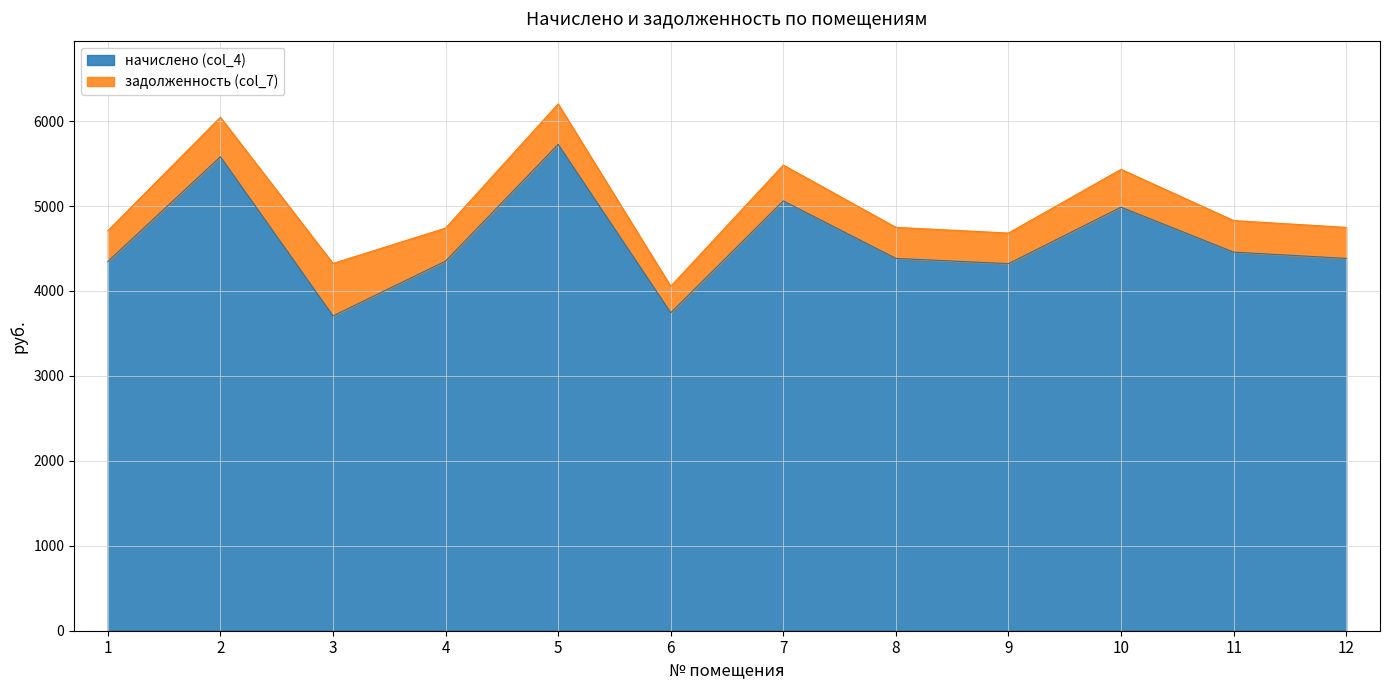

Rank the categories by value from highest to lowest.

5, 2, 7, 10, 11, 8, 12, 4, 1, 9, 6, 3